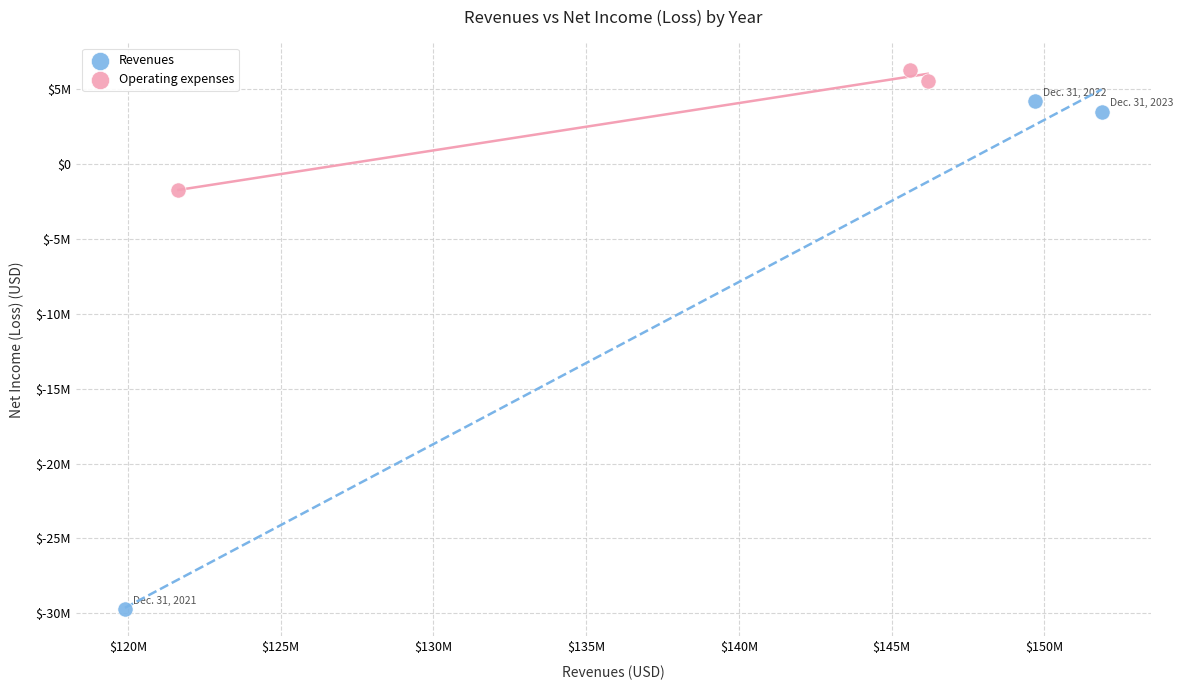

Which series has the largest Y range (max minus min)?

Revenues